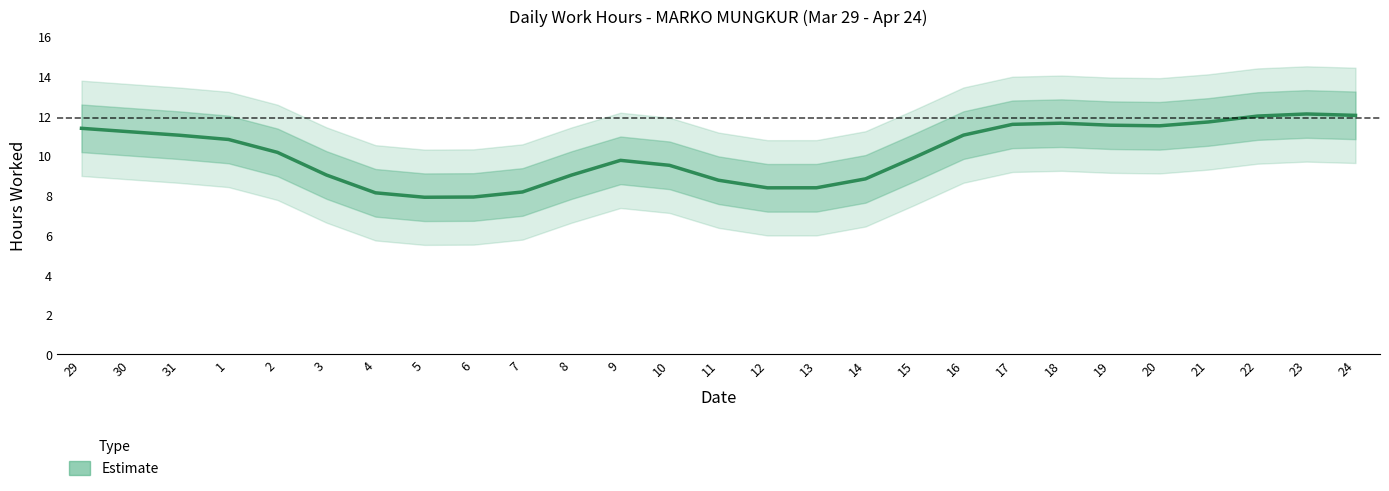

How many values exceed 10?

14